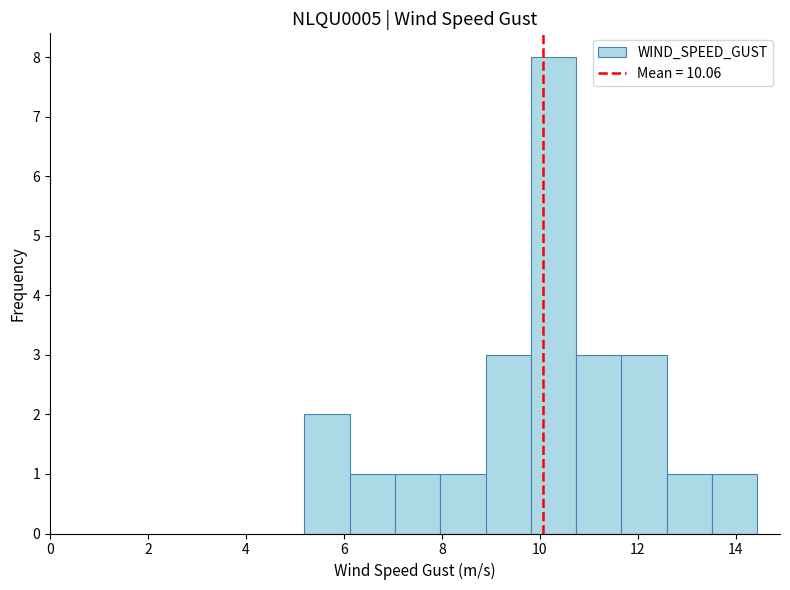

What is the height of the bar covering 8.8 to 9.8 on the x-axis? Neither the bar edges nor the heights are printed on the chart, so give them approximately, as read against the axes.

3